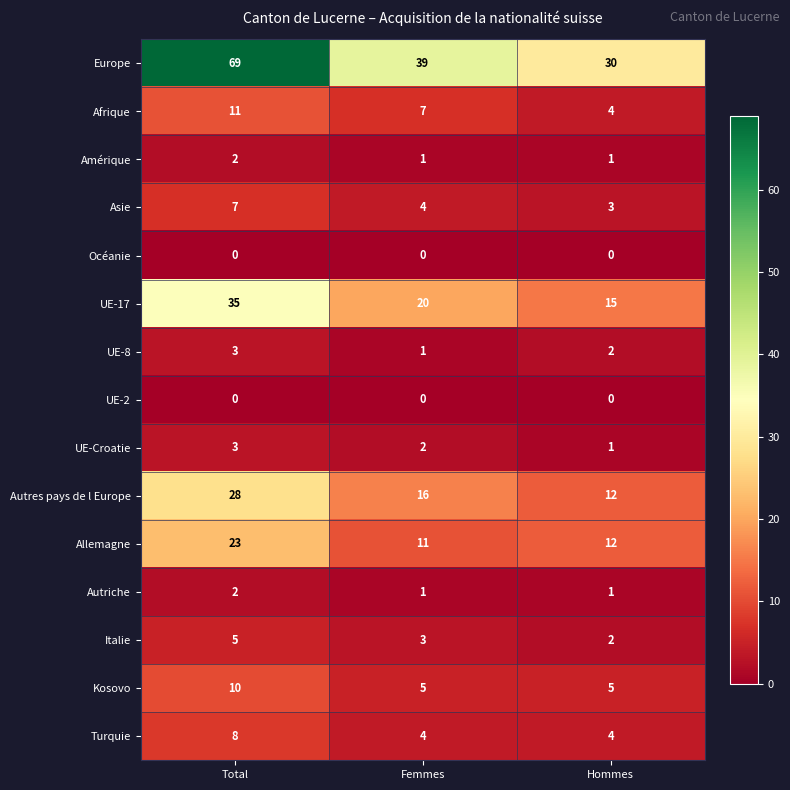

At which label is UE-17 closest to 25?

Femmes